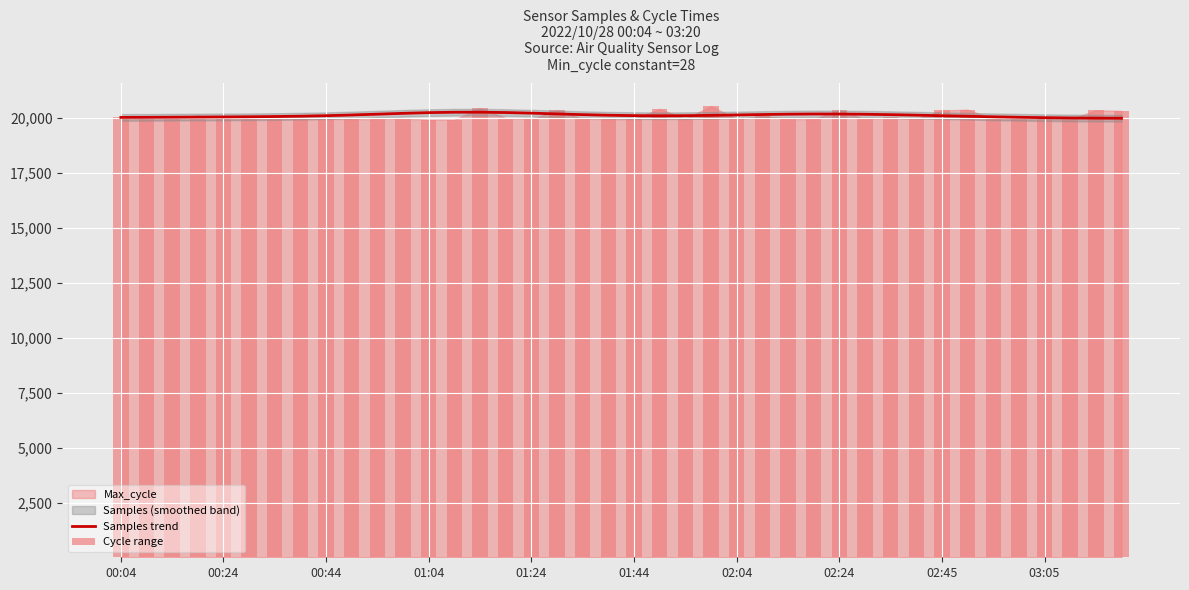

What is the lowest value of the Samples trend series?

19966.5